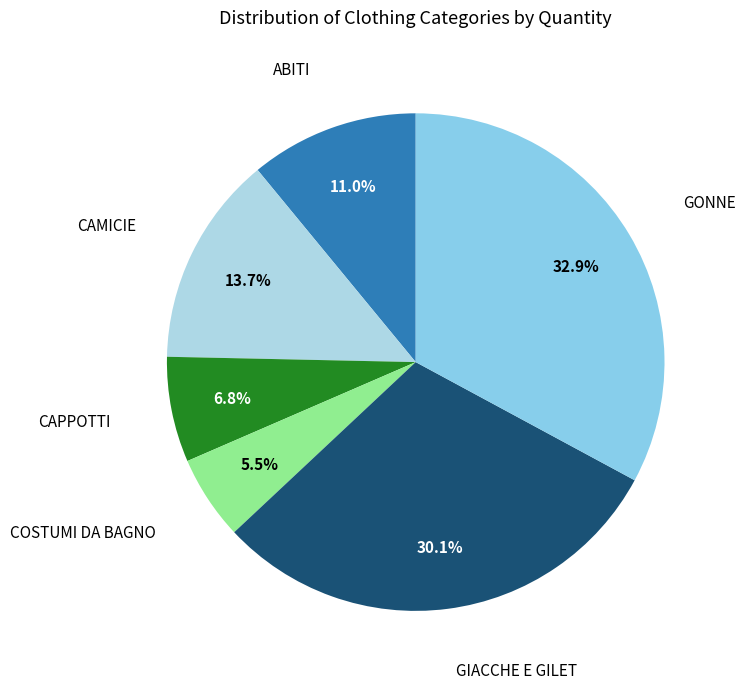

Rank the categories by value from lowest to highest.

COSTUMI DA BAGNO, CAPPOTTI, ABITI, CAMICIE, GIACCHE E GILET, GONNE